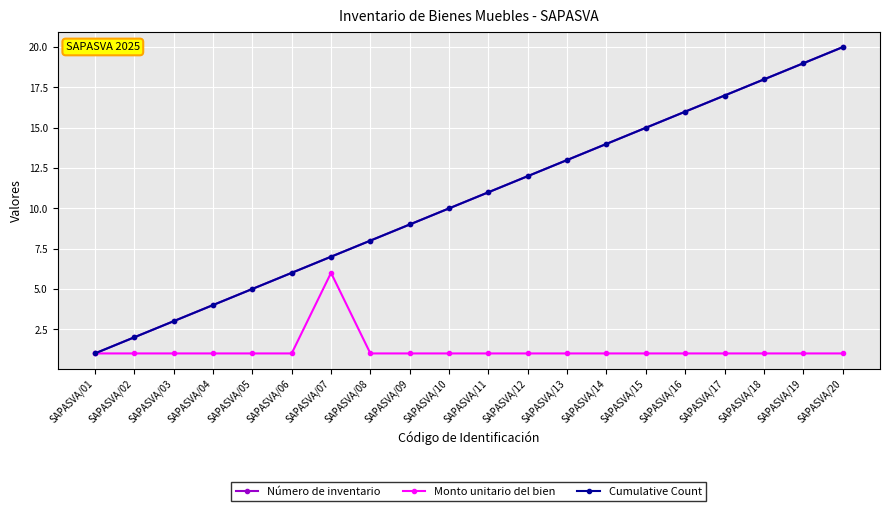

Is the value of Cumulative Count at SAPASVA/06 greater than the value of Número de inventario at SAPASVA/18?

No